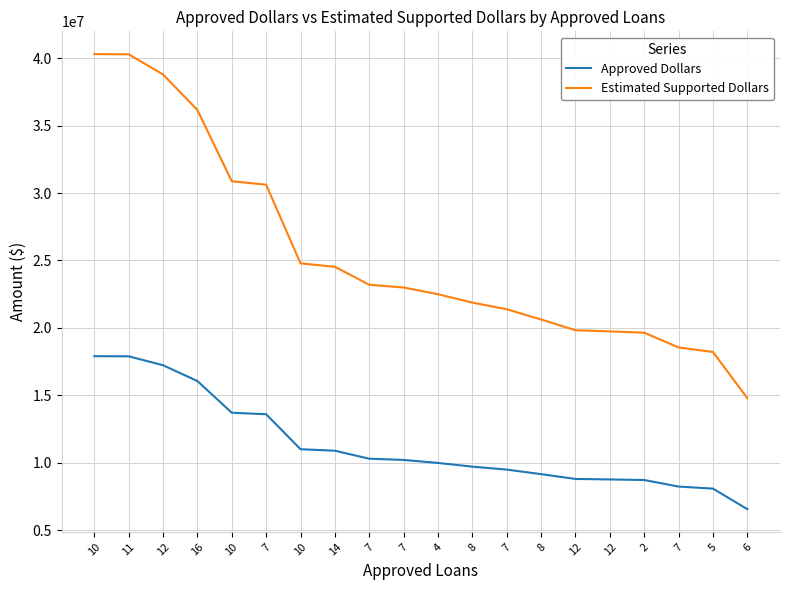

How many lines are shown in the chart?

2